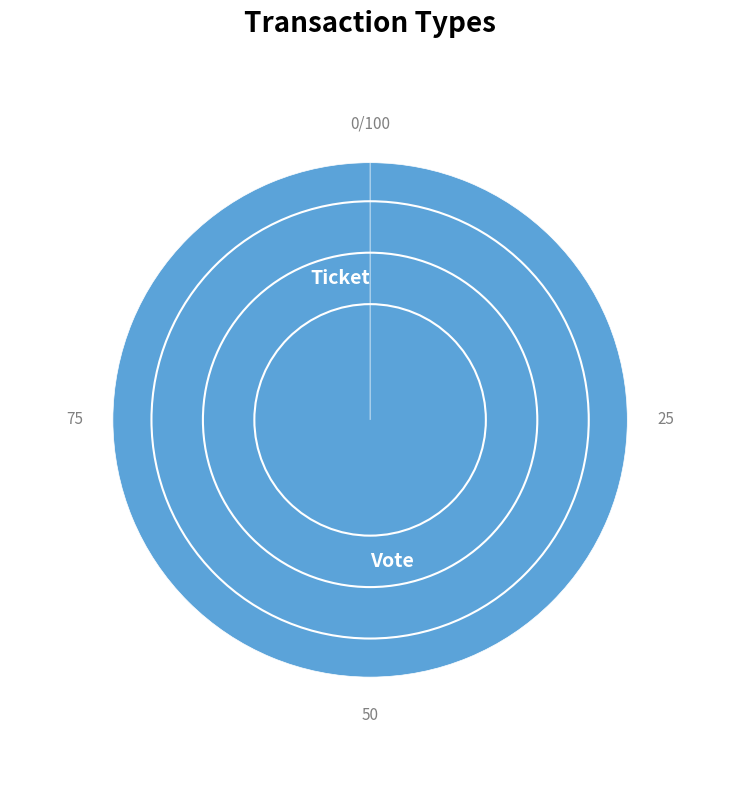

Is it true that Ticket is 1% of the pie?

False